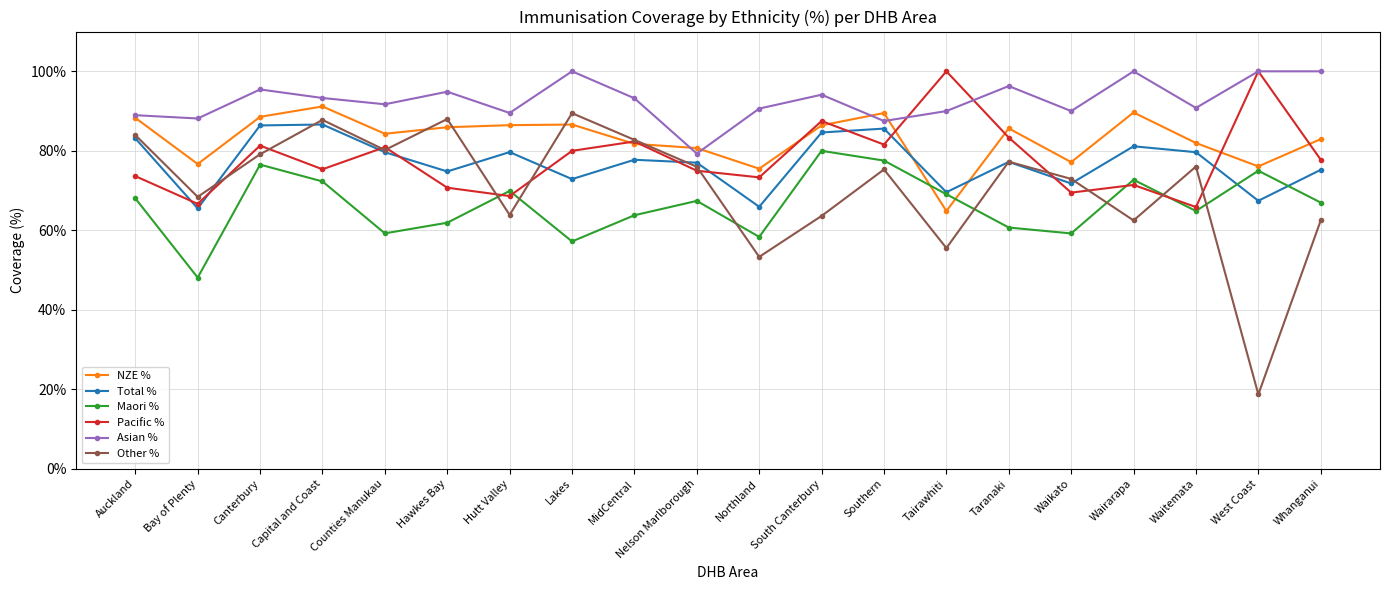

At which label does Total % reach its minimum?

Bay of Plenty